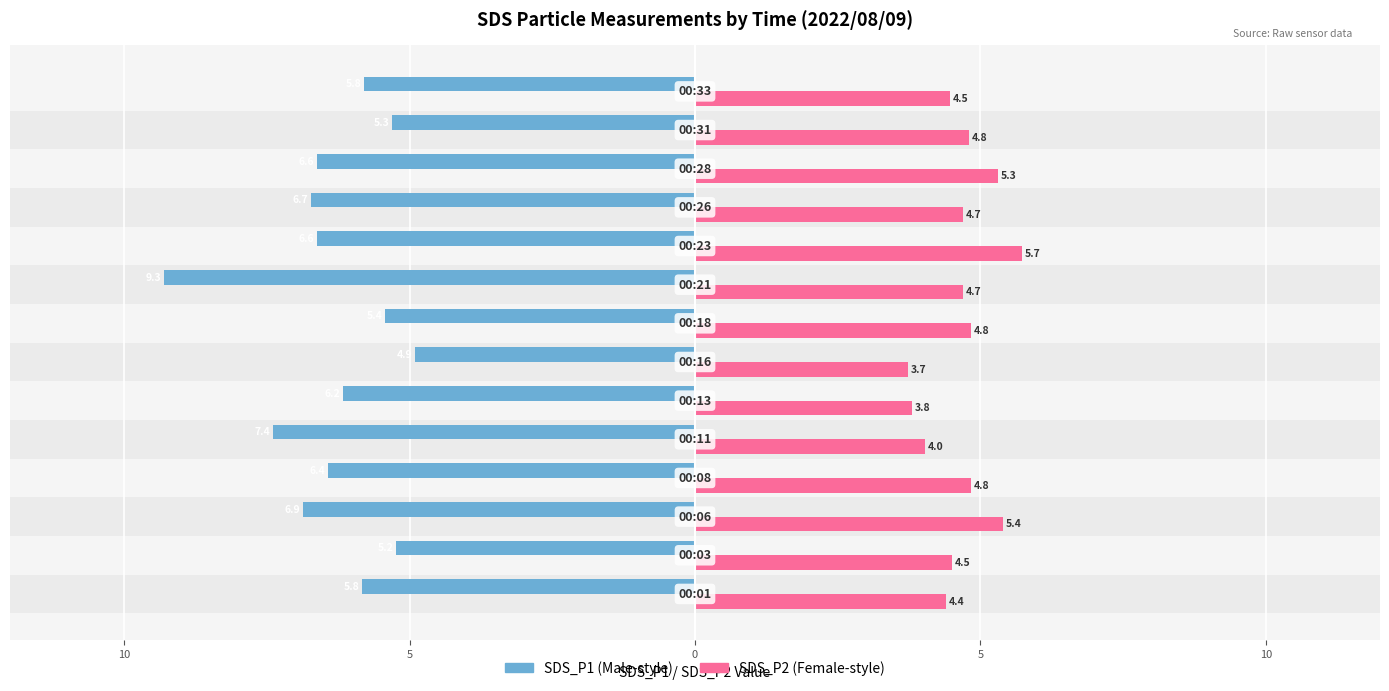

The value of SDS_P1 at 15 is -10.1. True or false?

False